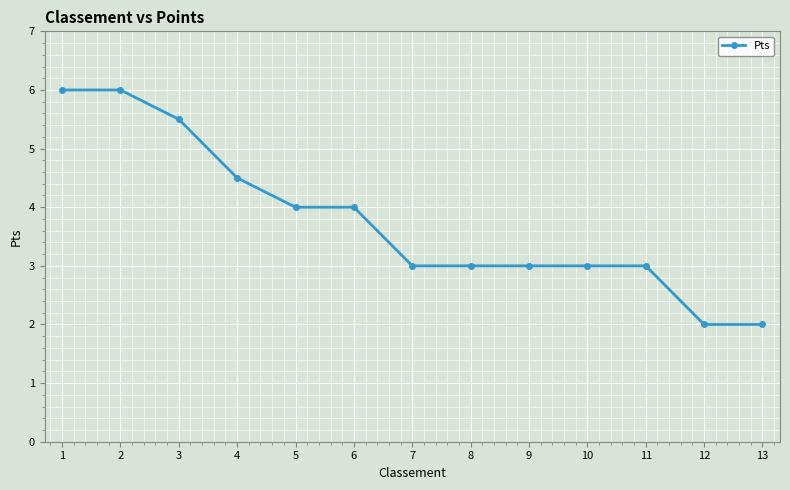

What is the average value?

3.8